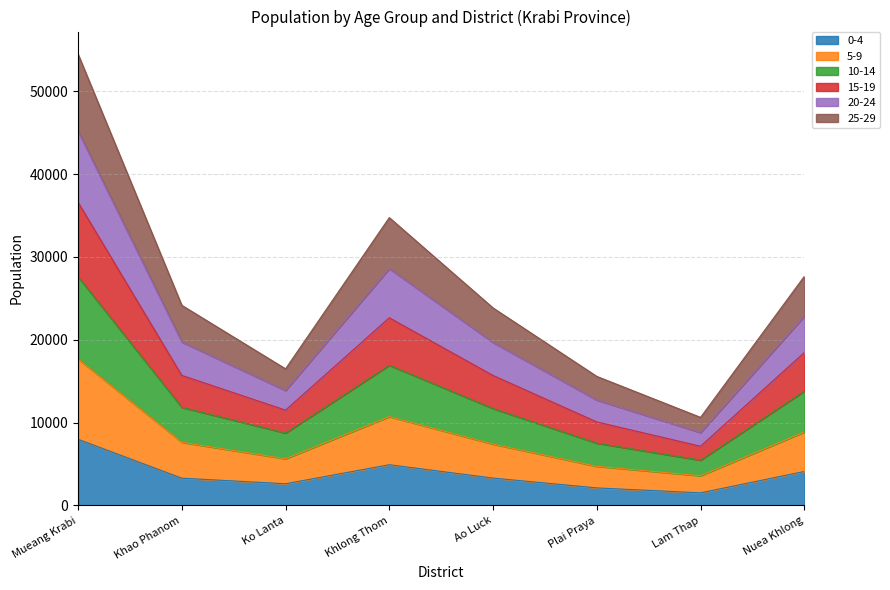

At which category is the sum across all series the highest?

Mueang Krabi